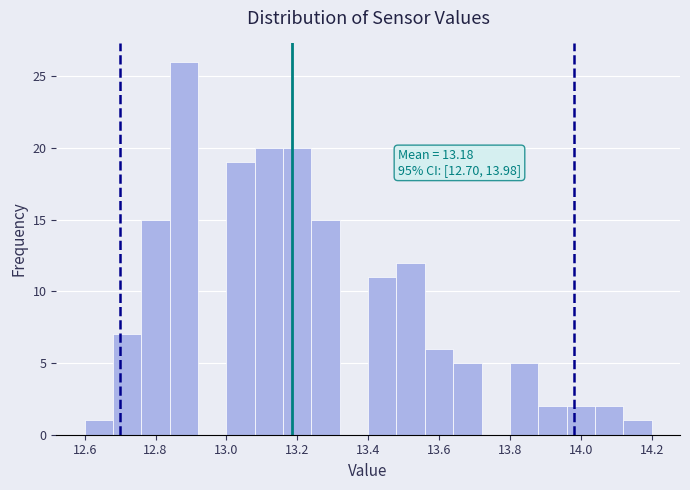

Over which range of the x-axis is the bar tallest?

12.84 to 12.92